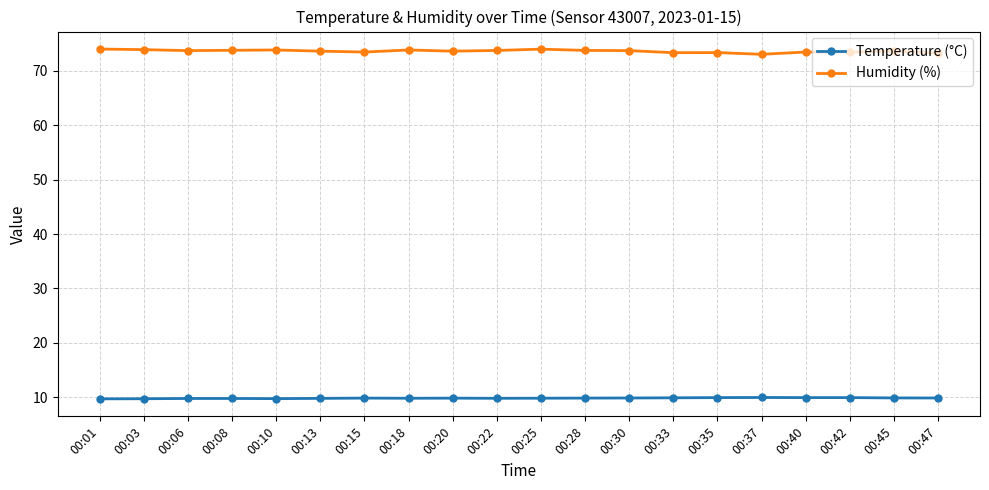

List the series in order of their peak value, highest first.

Humidity (%), Temperature (°C)